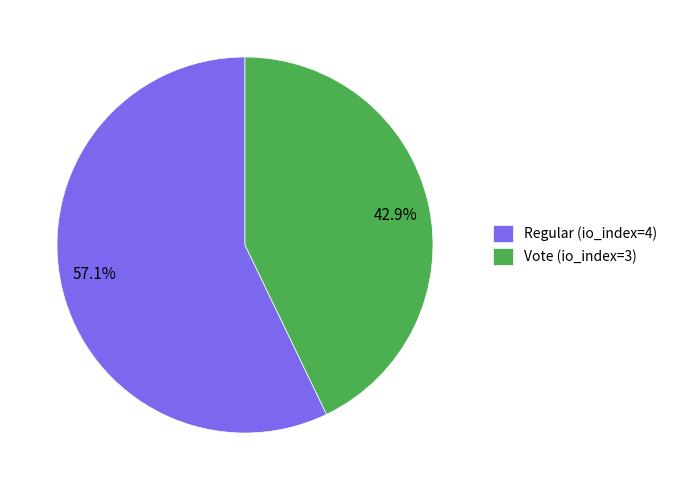

What percentage do Vote (io_index=3) and Regular (io_index=4) together represent?

100.0%